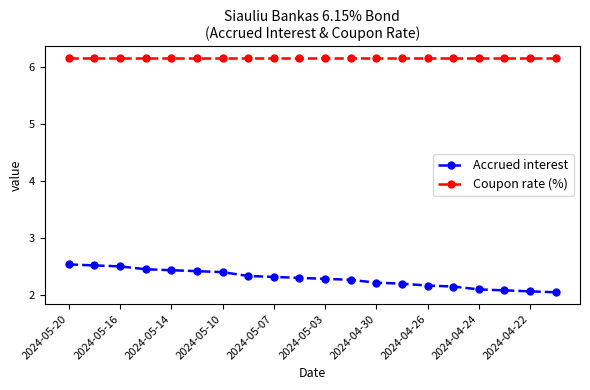

True or false: Coupon rate (%) and Accrued interest intersect in this chart.

False